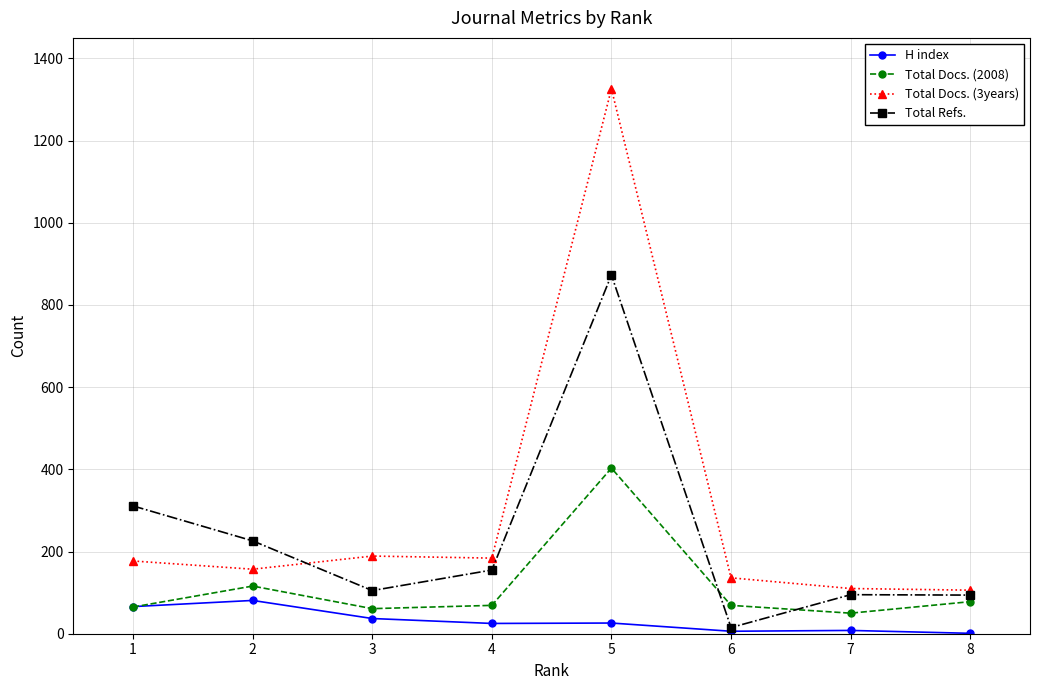

Does the chart display data point markers on the line(s)?

Yes